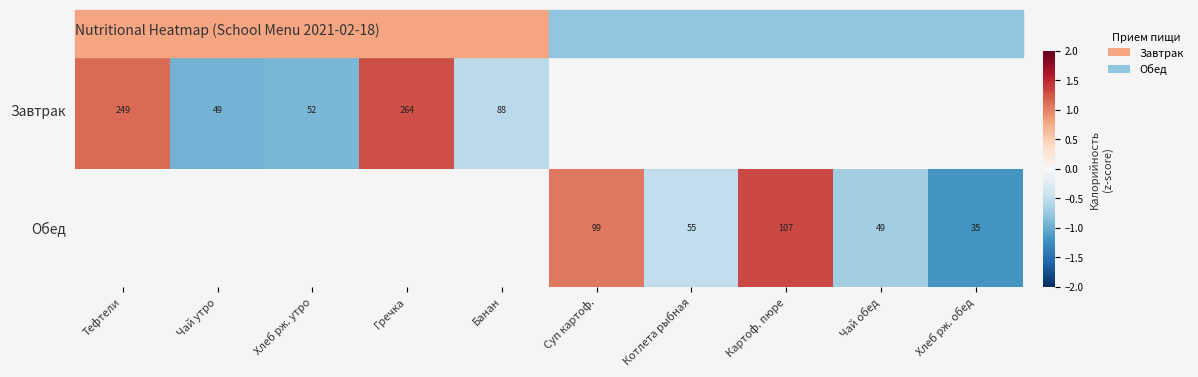

How many negative values does the Обед series have?

3